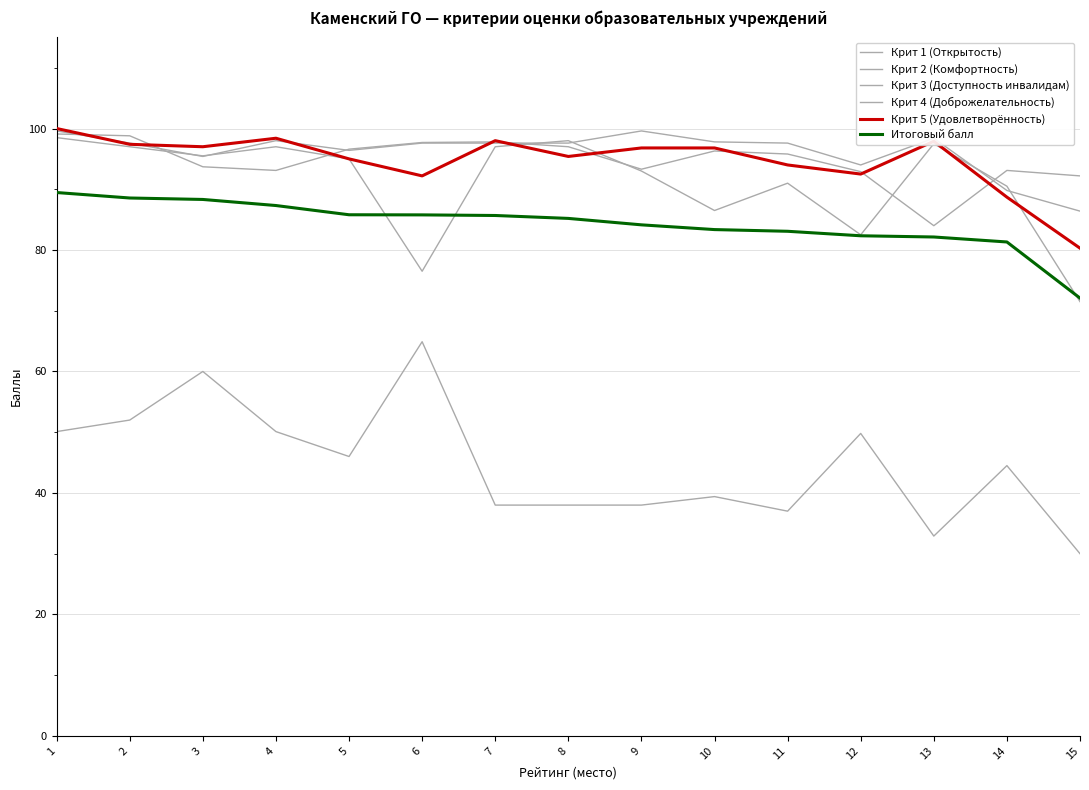

True or false: Крит 4 (Доброжелательность) and Крит 3 (Доступность инвалидам) intersect in this chart.

False